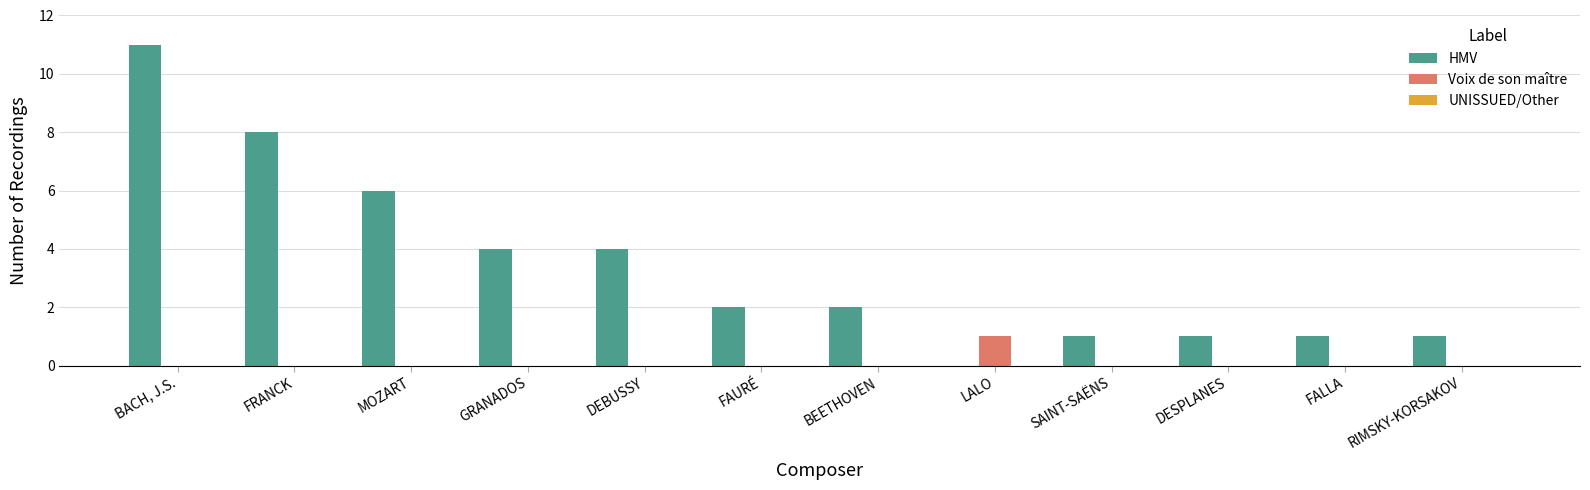

The Voix de son maître series shows 0 at SAINT-SAËNS. True or false?

True